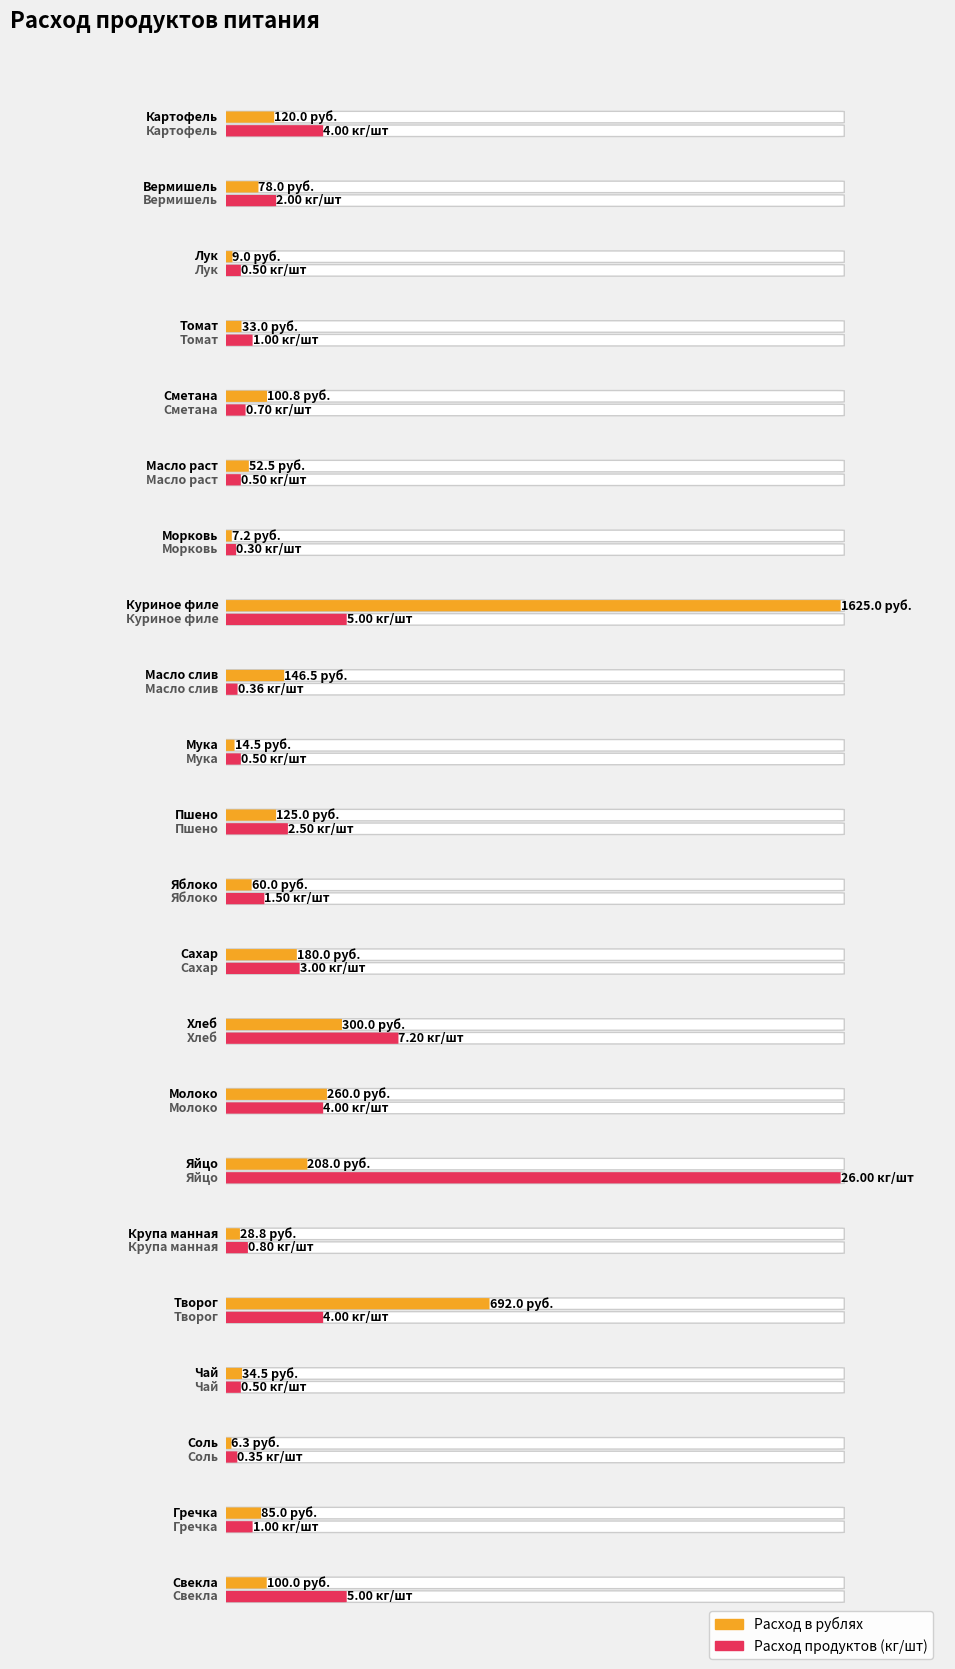

At which label does Общий расход в рублях reach its peak?

Куриное филе